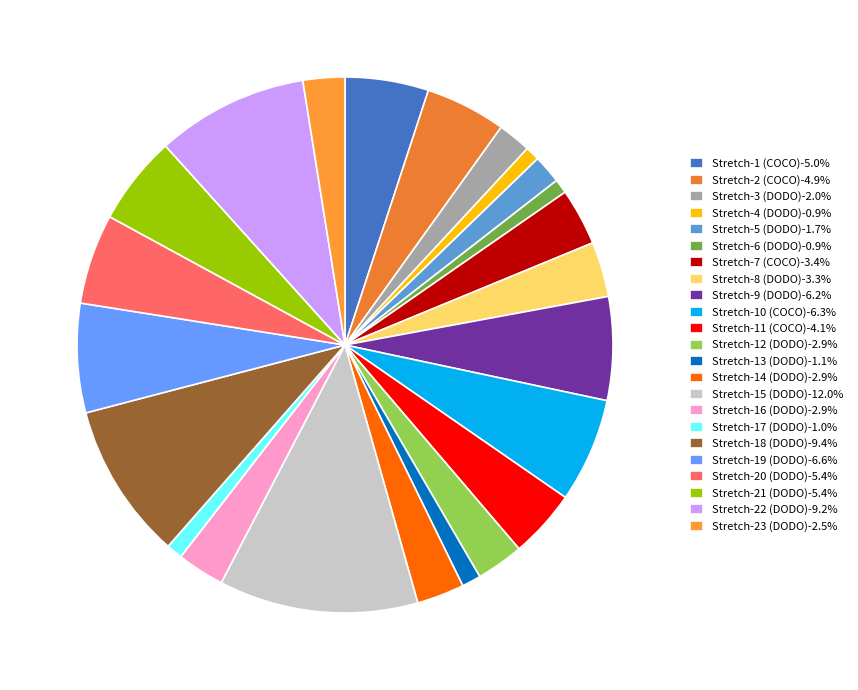

How many slices are in this pie chart?

23